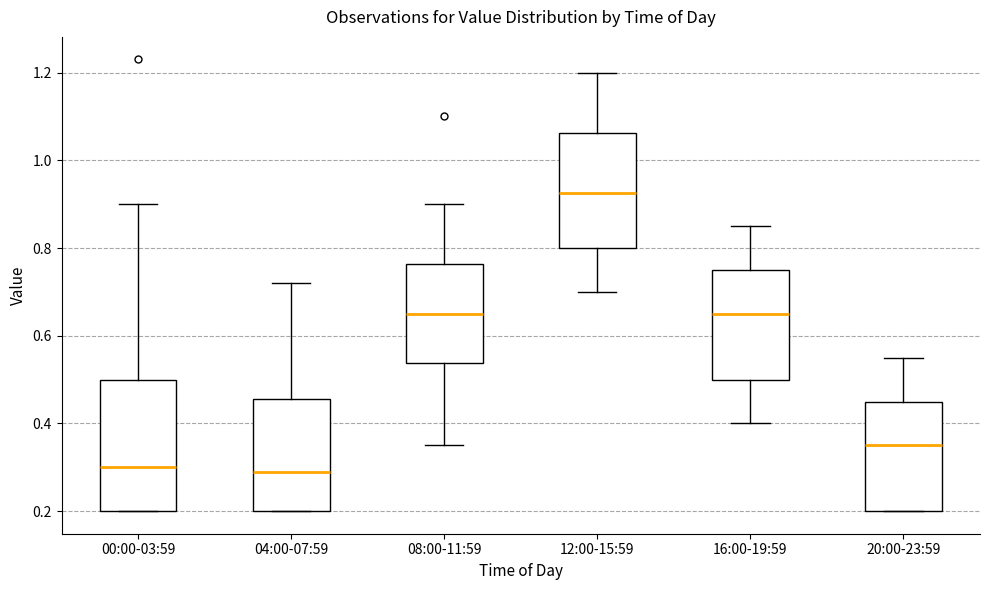

Which box is the tallest, from its lower edge to its upper edge?

00:00-03:59